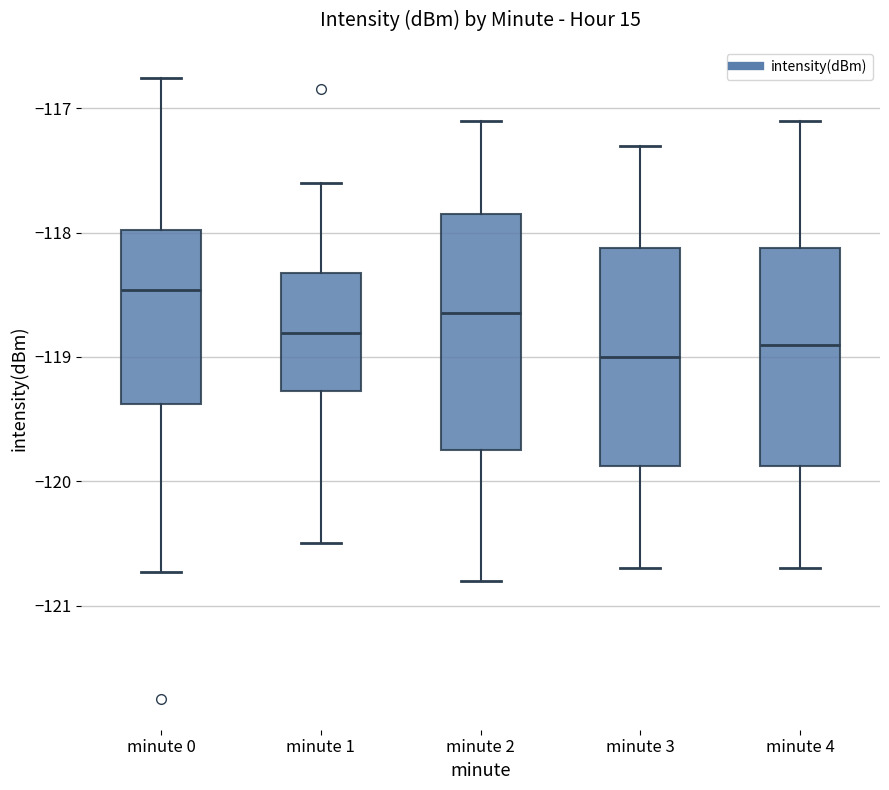

Where does the lower whisker of the box for minute 0 end on the y-axis? The values are not printed on the chart, so give them approximately, as read against the axis.

-120.7